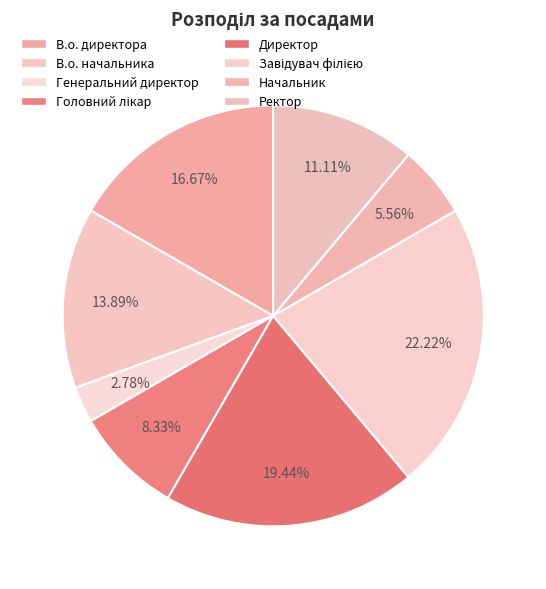

Does Завідувач філією account for over 50% of the chart?

No